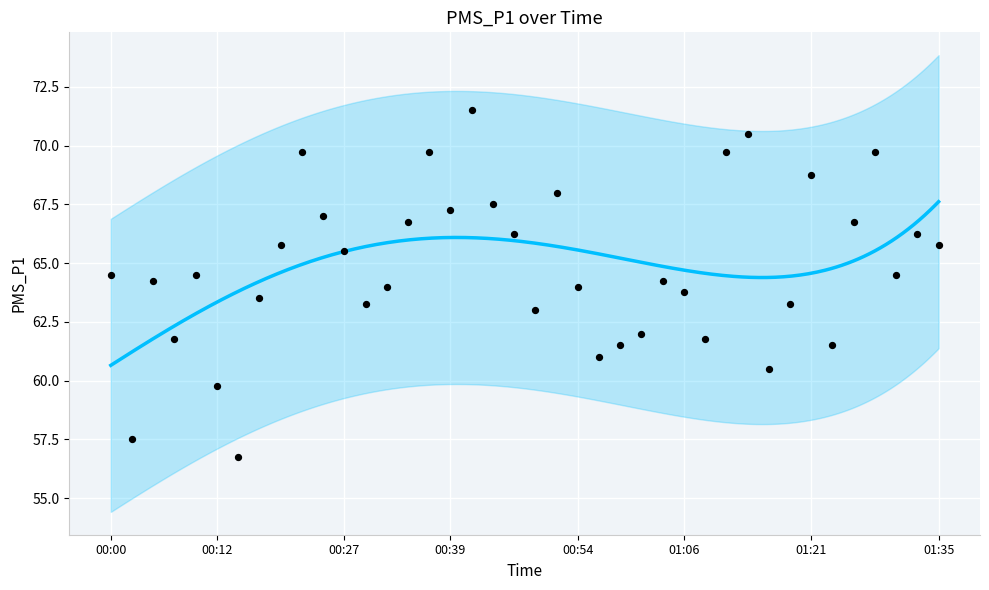

Which has a higher value, 2022/03/21 01:11:14 or 2022/03/21 00:05:36?

2022/03/21 01:11:14